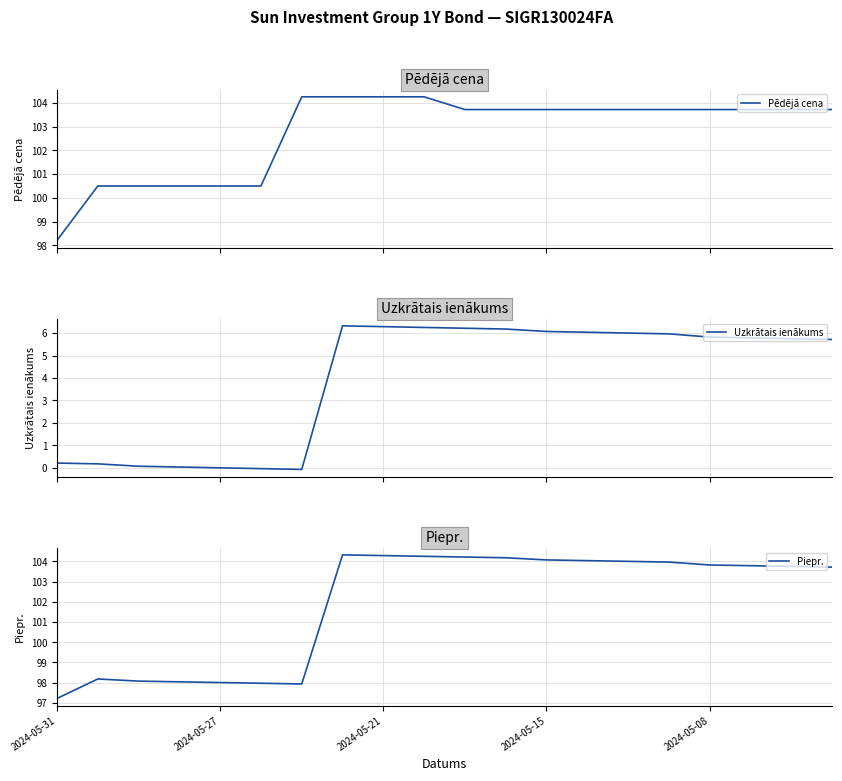

Which series has the largest total across all categories?

Pēdējā cena